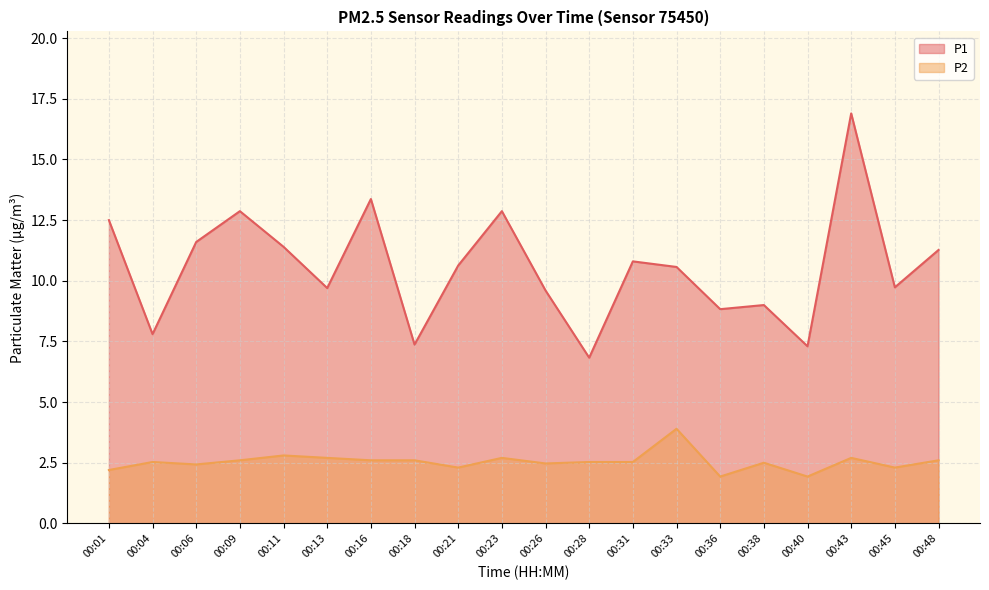

The value of P1 at 00:38 is 4.2. True or false?

False